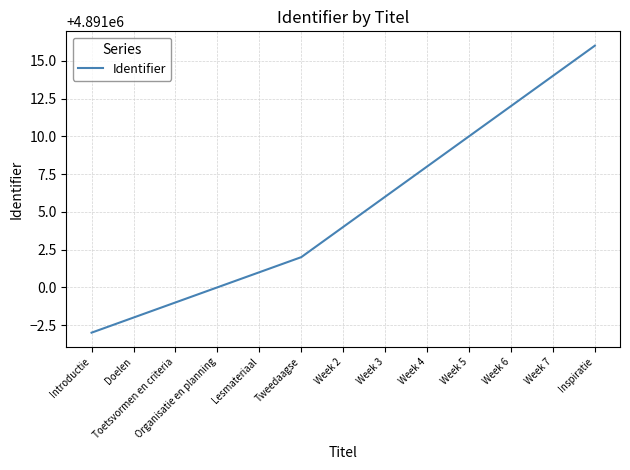

What position from the right is Week 7?

2